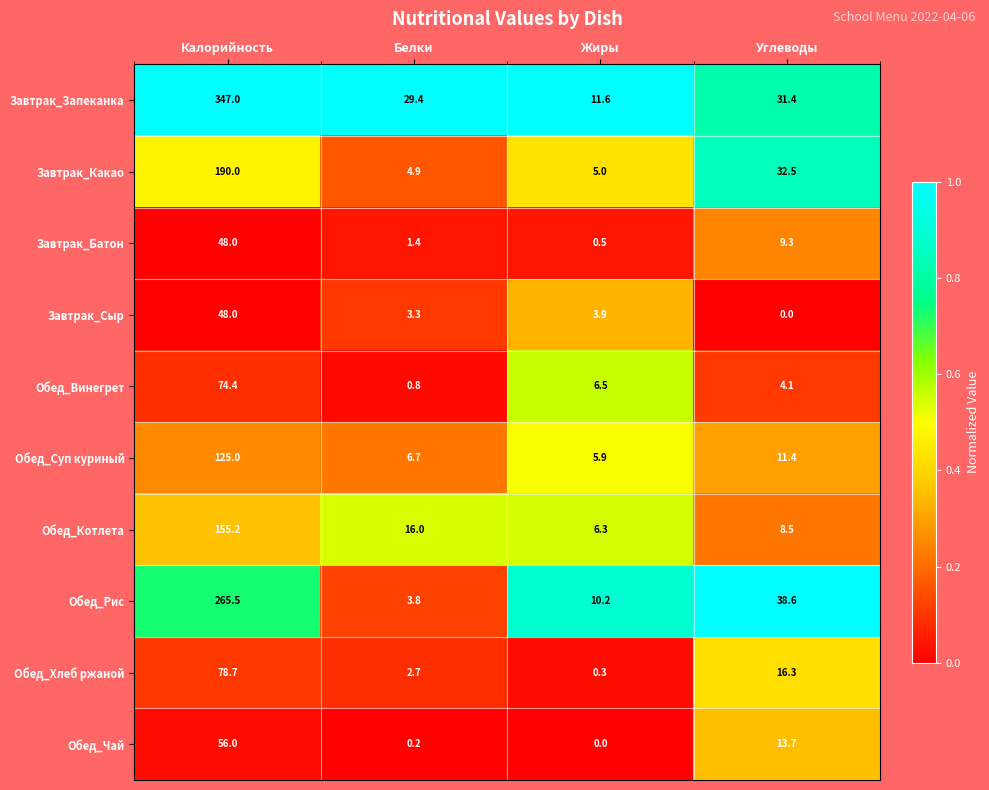

Which series has the largest range (max minus min)?

Завтрак_Запеканка